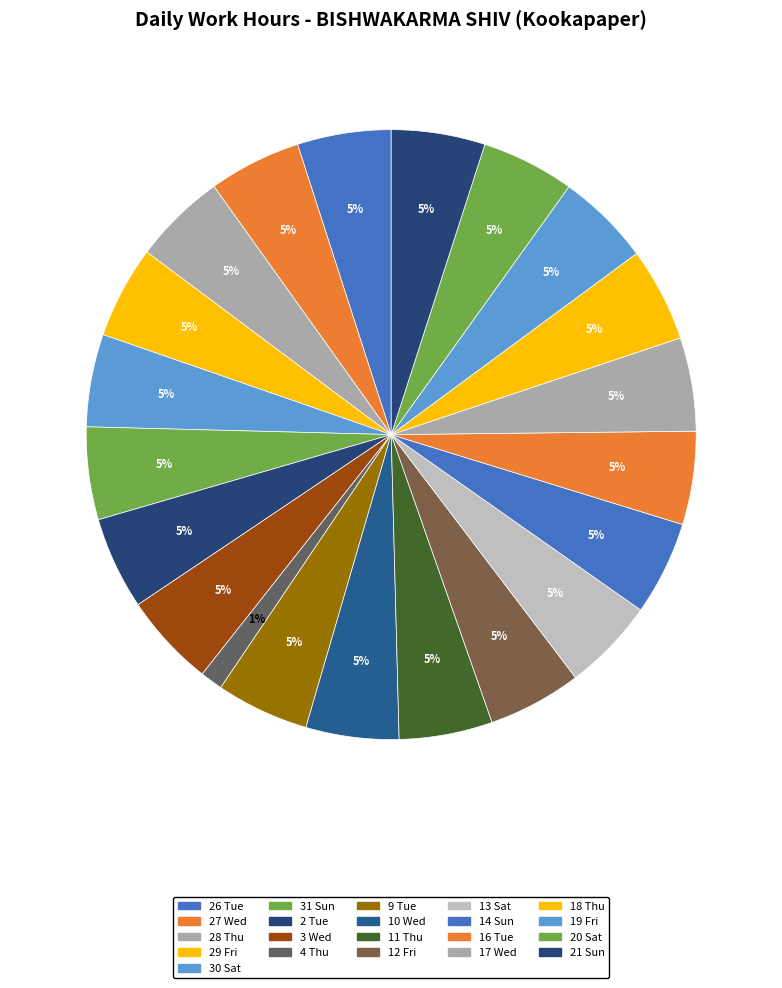

Between 17 Wed and 18 Thu, which is larger?

18 Thu